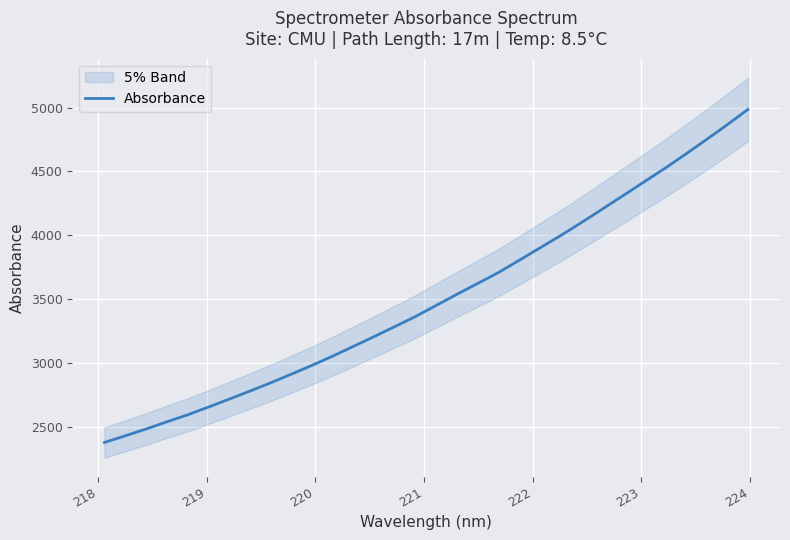

What is the maximum value for Absorbance?

4985.8